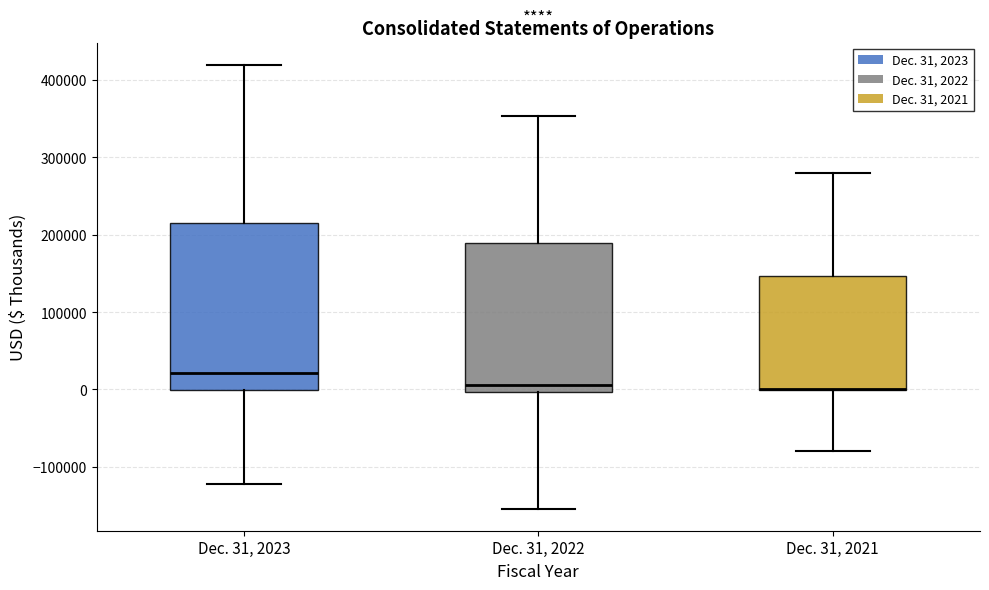

Which box is the tallest, from its lower edge to its upper edge?

Dec. 31, 2023